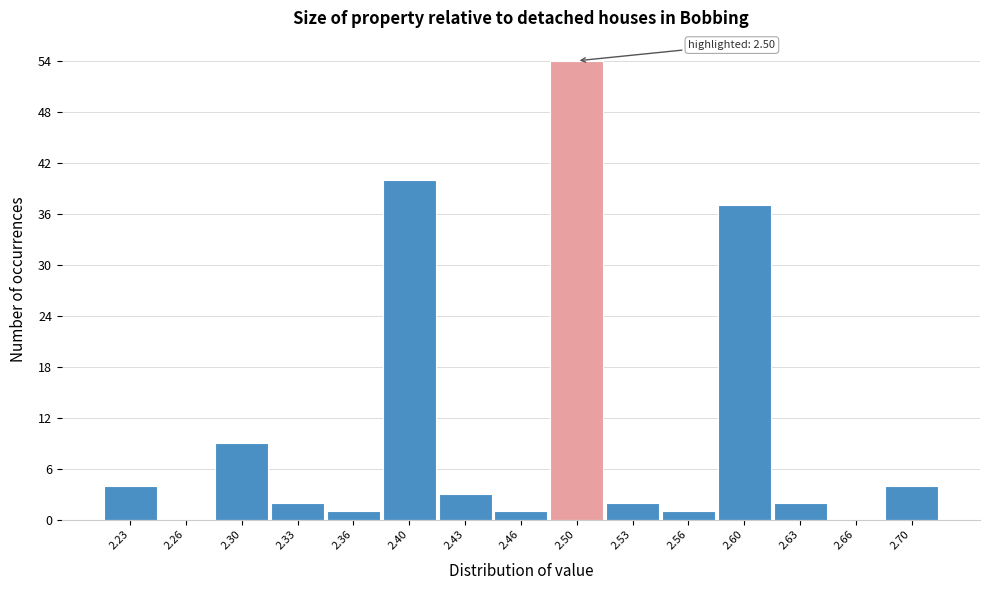

Reading left to right, what are all the values shown in this chart?

2.23=4	2.26=0	2.30=9	2.33=2	2.36=1	2.40=40	2.43=3	2.46=1	2.50=54	2.53=2	2.56=1	2.60=37	2.63=2	2.66=0	2.70=4